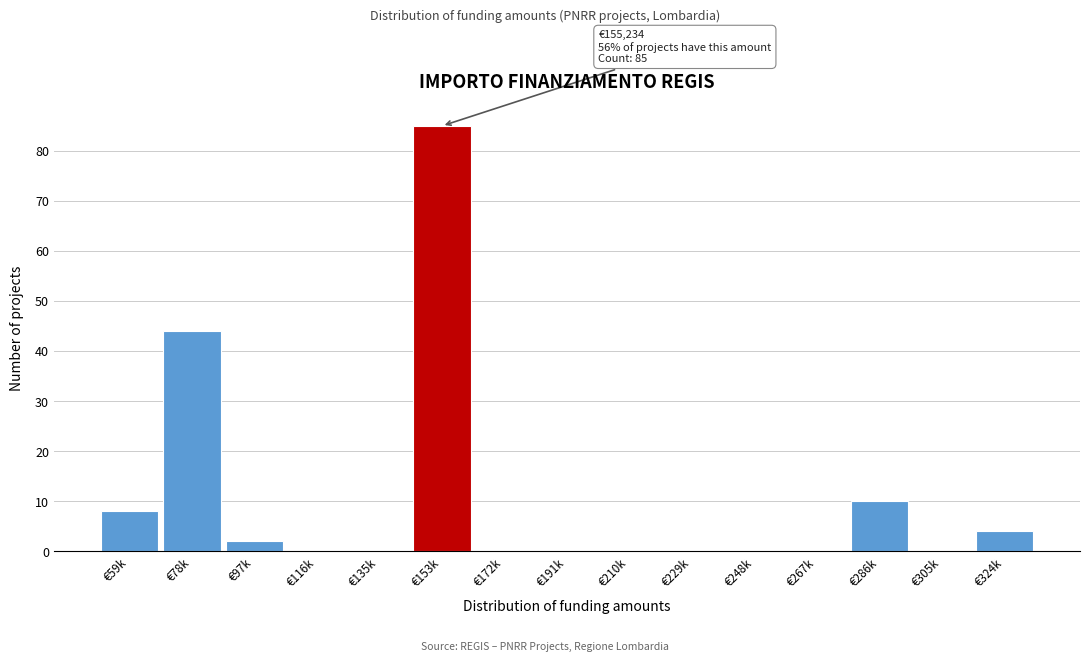

Reading left to right, extract all data points from this chart.

€59k=8	€78k=44	€97k=2	€116k=0	€135k=0	€153k=85	€172k=0	€191k=0	€210k=0	€229k=0	€248k=0	€267k=0	€286k=10	€305k=0	€324k=4